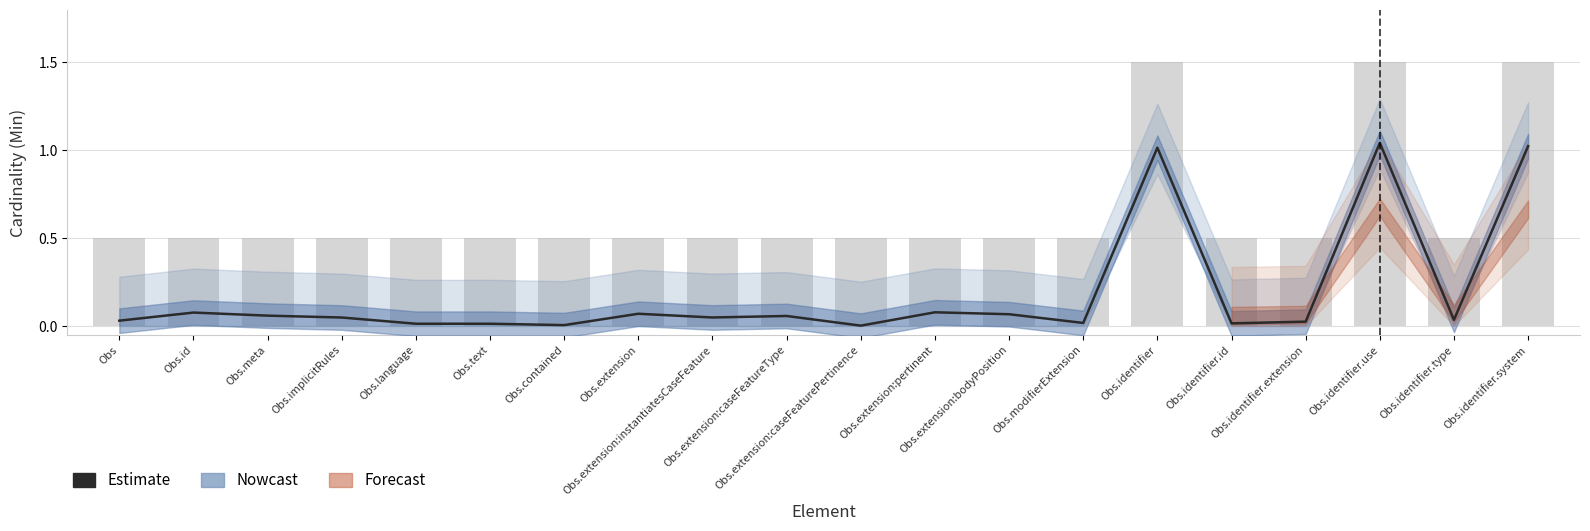

Rank the categories by value from lowest to highest.

Obs.extension:caseFeaturePertinence, Obs.contained, Obs.text, Obs.language, Obs.identifier.id, Obs.modifierExtension, Obs.identifier.extension, Obs, Obs.identifier.type, Obs.implicitRules, Obs.extension:instantiatesCaseFeature, Obs.extension:caseFeatureType, Obs.meta, Obs.extension:bodyPosition, Obs.extension, Obs.id, Obs.extension:pertinent, Obs.identifier, Obs.identifier.system, Obs.identifier.use